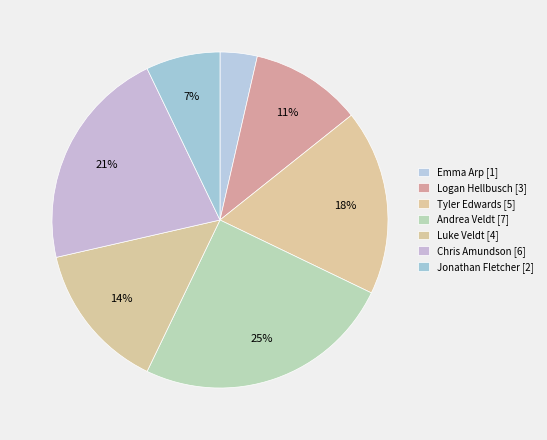

Count the number of slices in the pie.

7